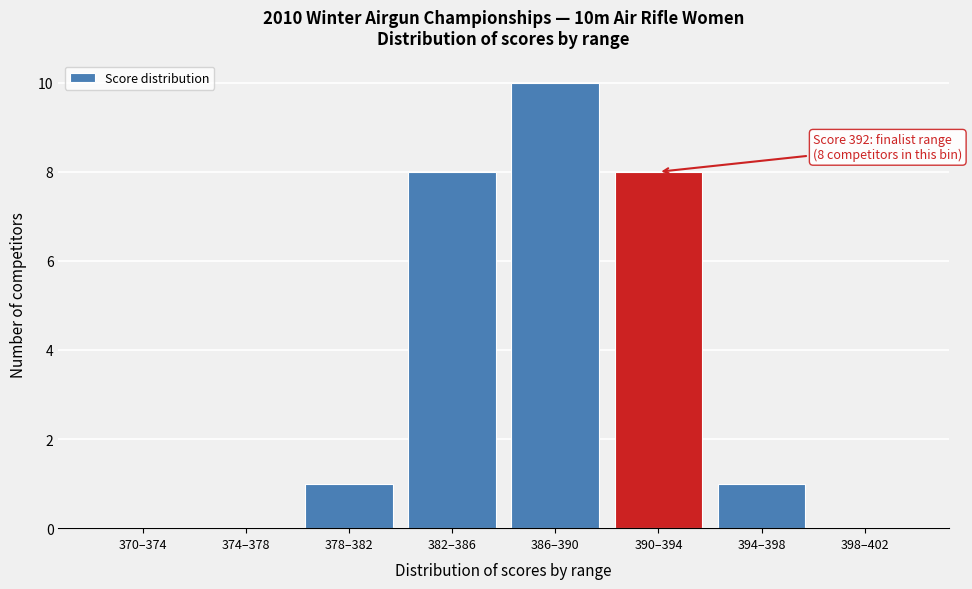

Reading right to left, what are all the values shown in this chart?

398–402=0	394–398=1	390–394=8	386–390=10	382–386=8	378–382=1	374–378=0	370–374=0